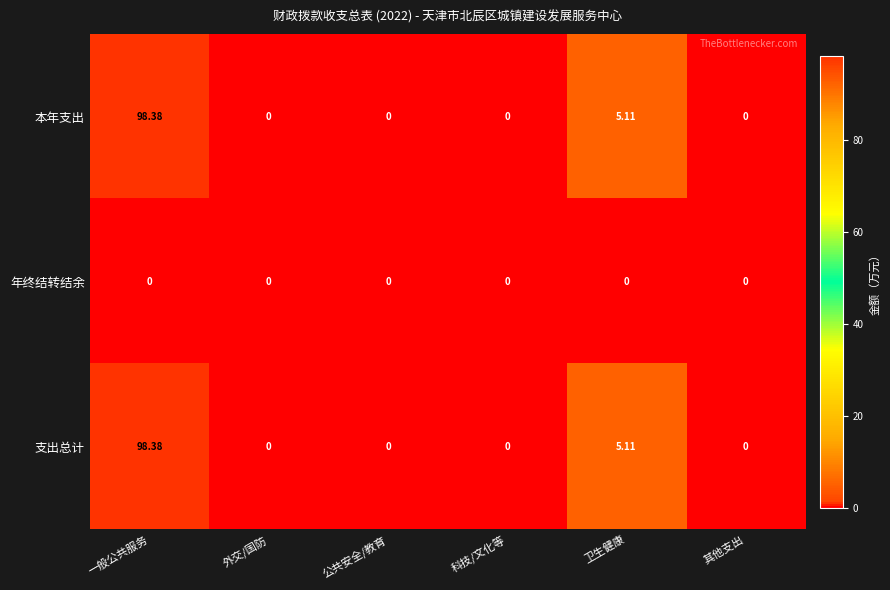

At which category does the chart reach its peak across all series?

一般公共服务